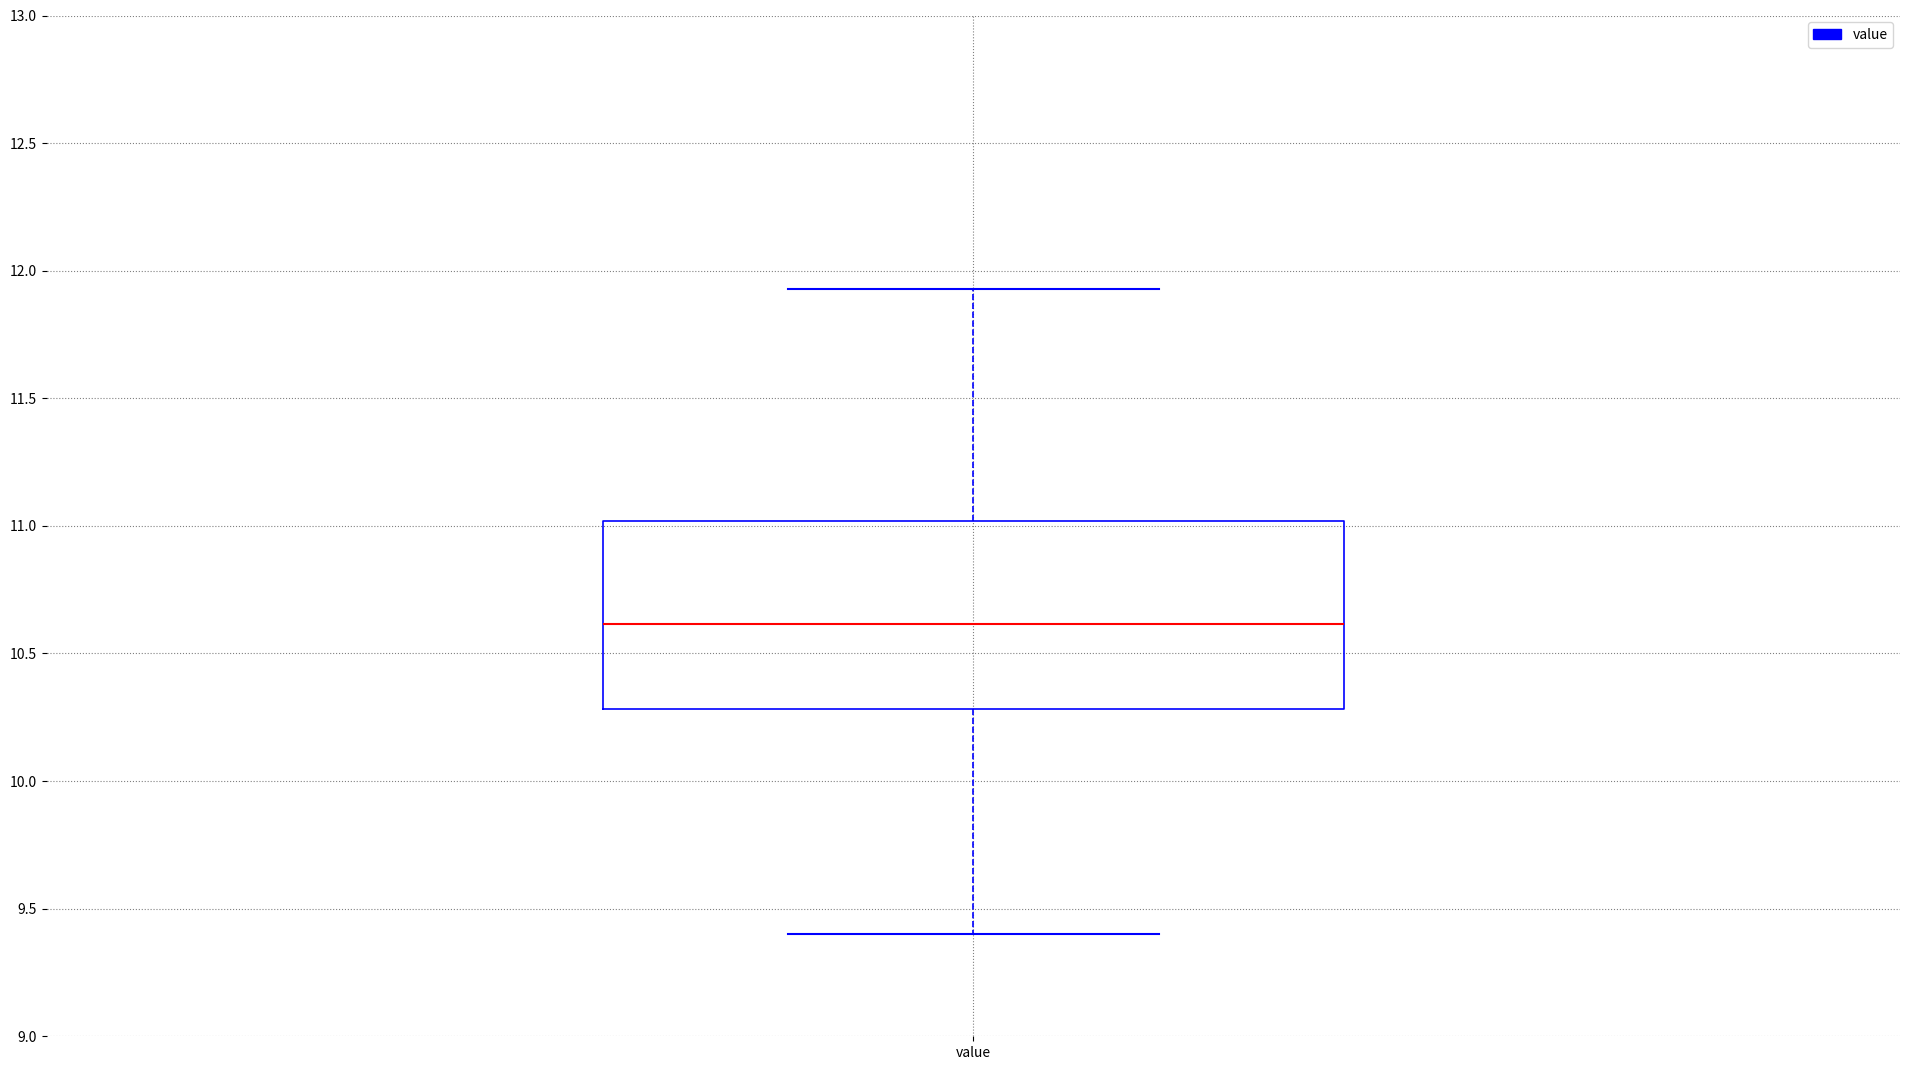

Where is the lower edge of the box for value on the y-axis? The values are not printed on the chart, so give them approximately, as read against the axis.

10.30